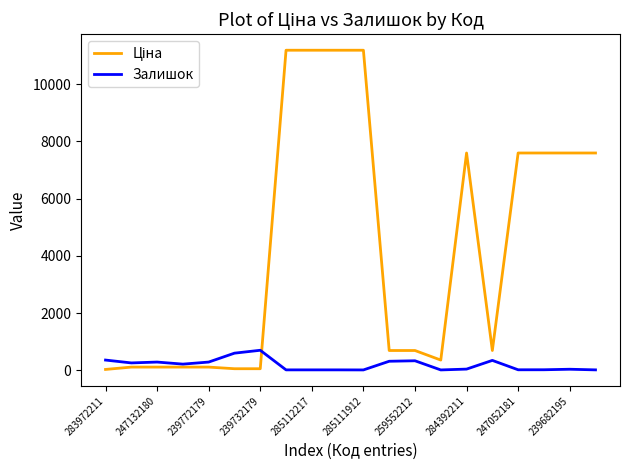

What is the maximum value for Залишок?

702.0